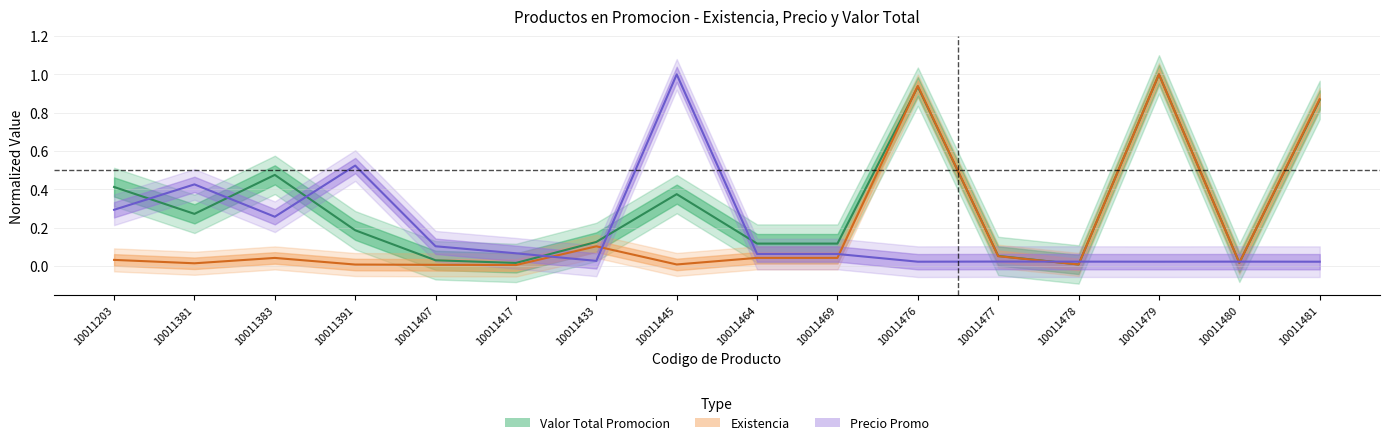

What is the total value across all series at 10011464?

0.2